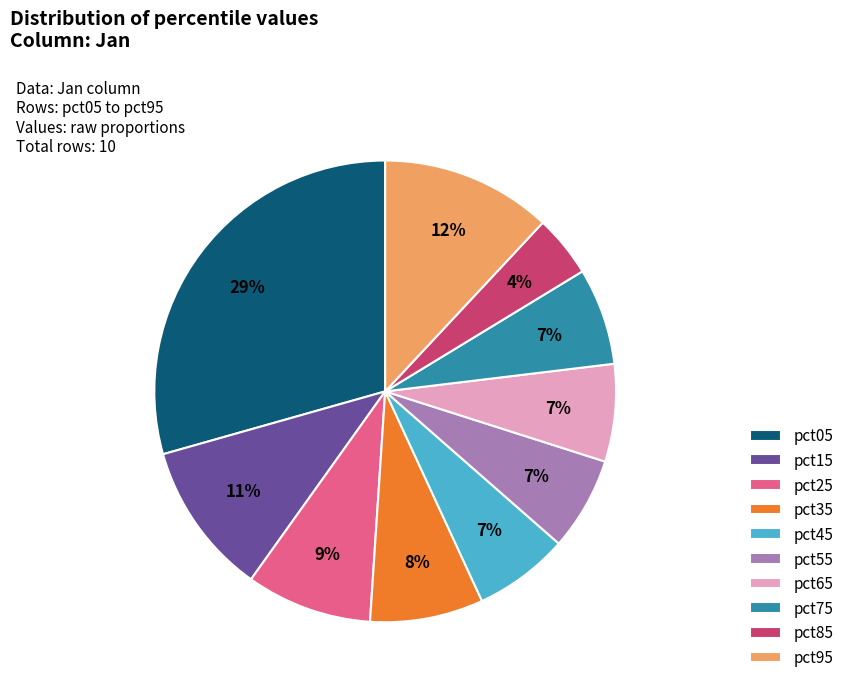

To the nearest percent, what is the difference between the largest and smallest slice percentages?

25%